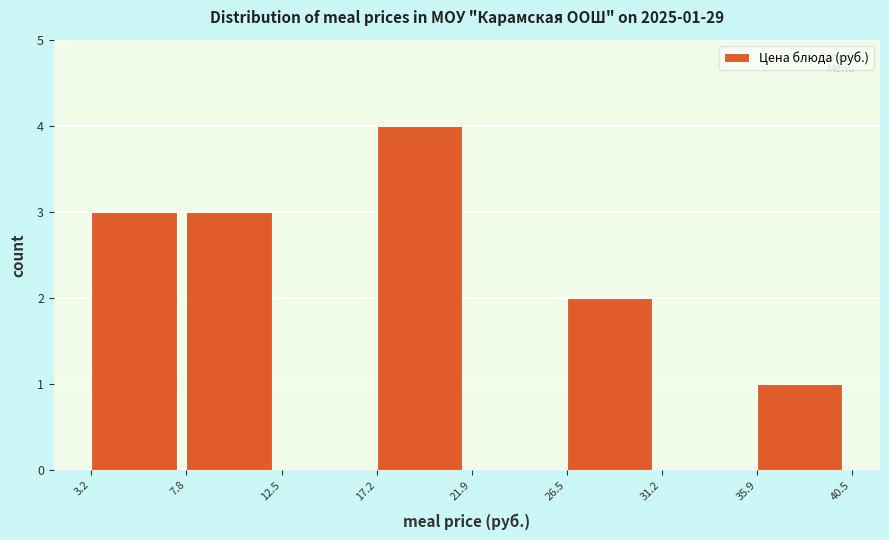

Over which range of the x-axis is the bar tallest?

17.2 to 21.9